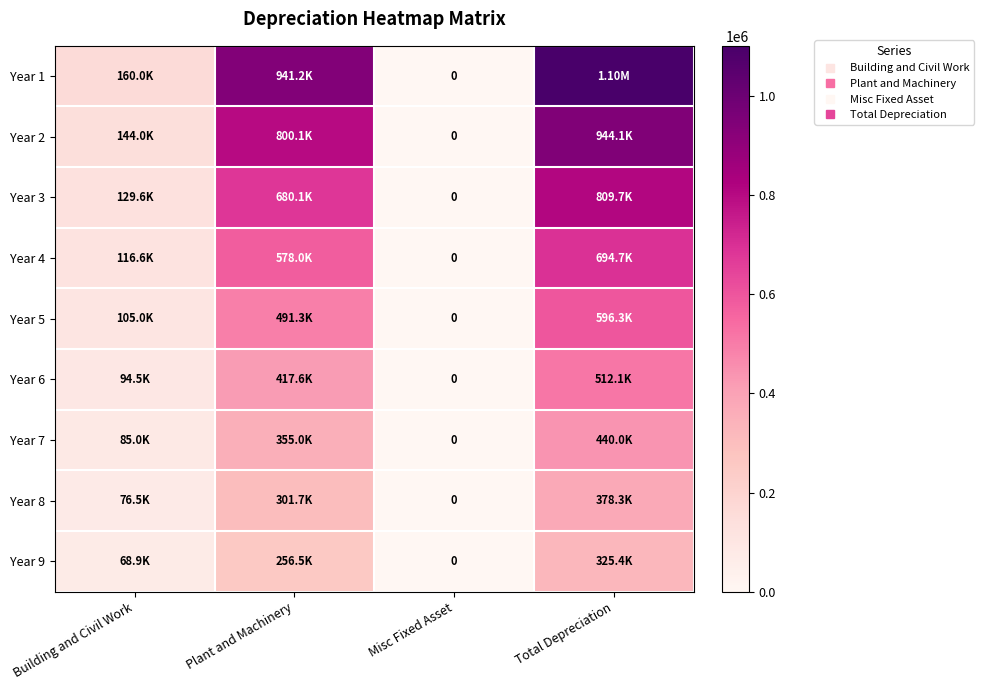

The value of Year 5 at Building and Civil Work is 104976.0. True or false?

True